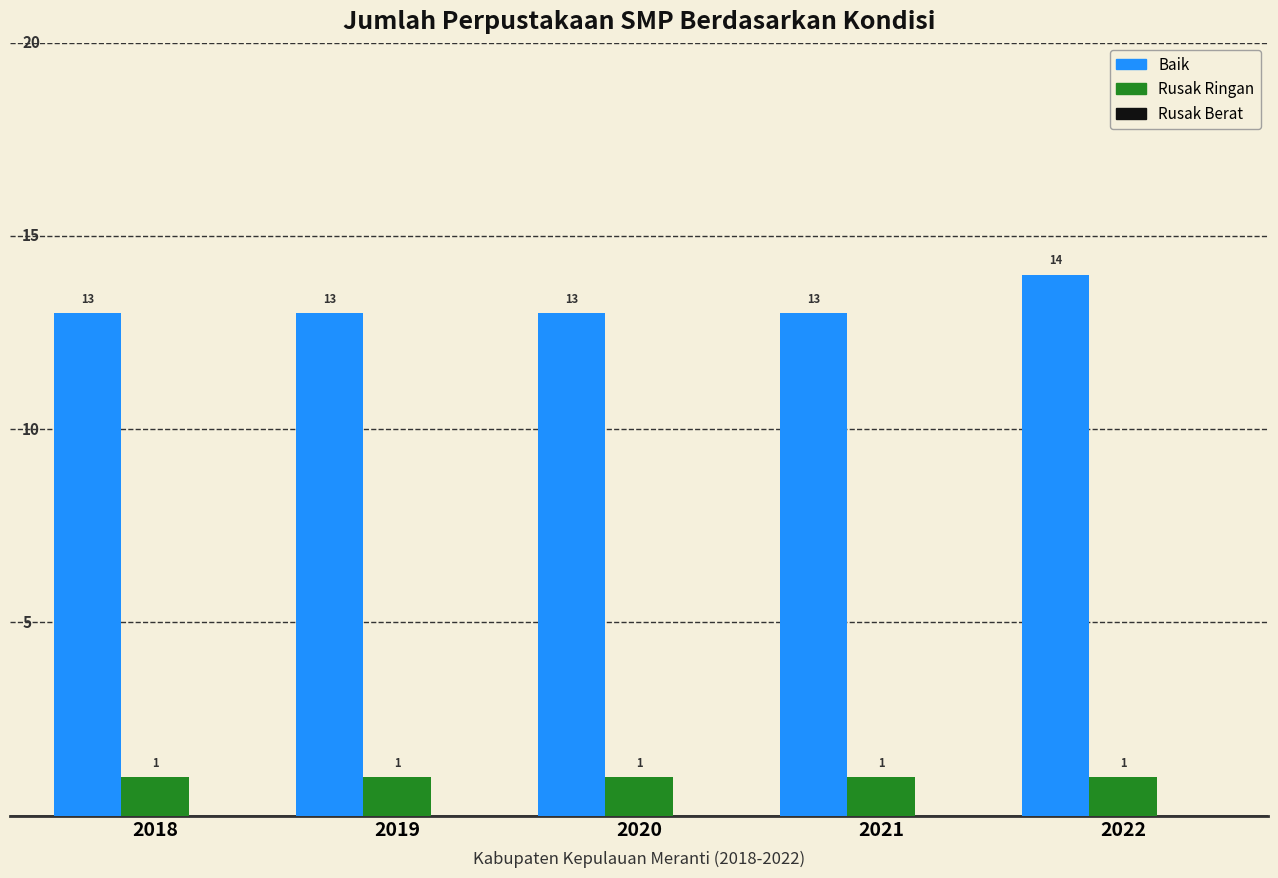

Read the Baik value at 2019.

13